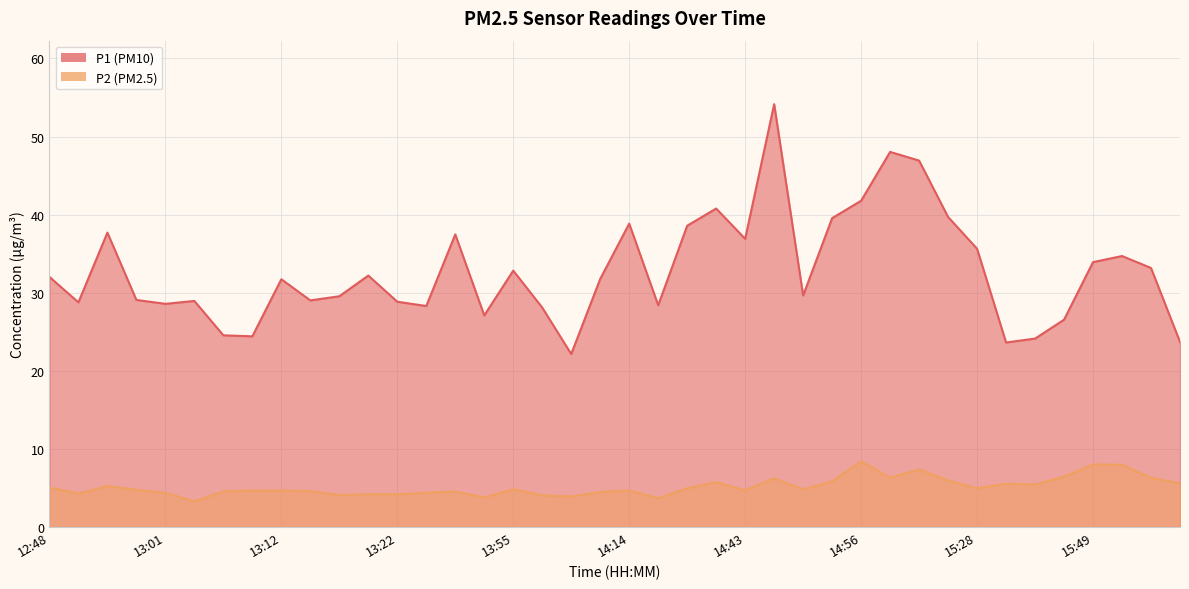

Is it true that P2 equals 5.1 at 12:48?

True